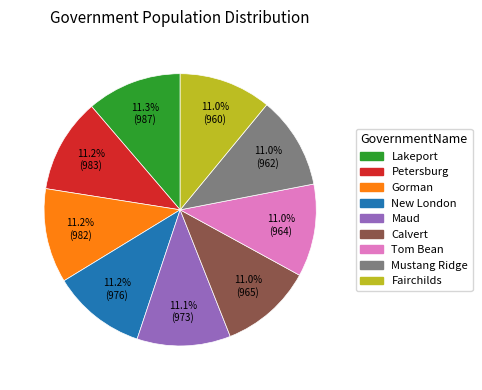

What percentage is the Calvert slice, to the nearest percent?

11%